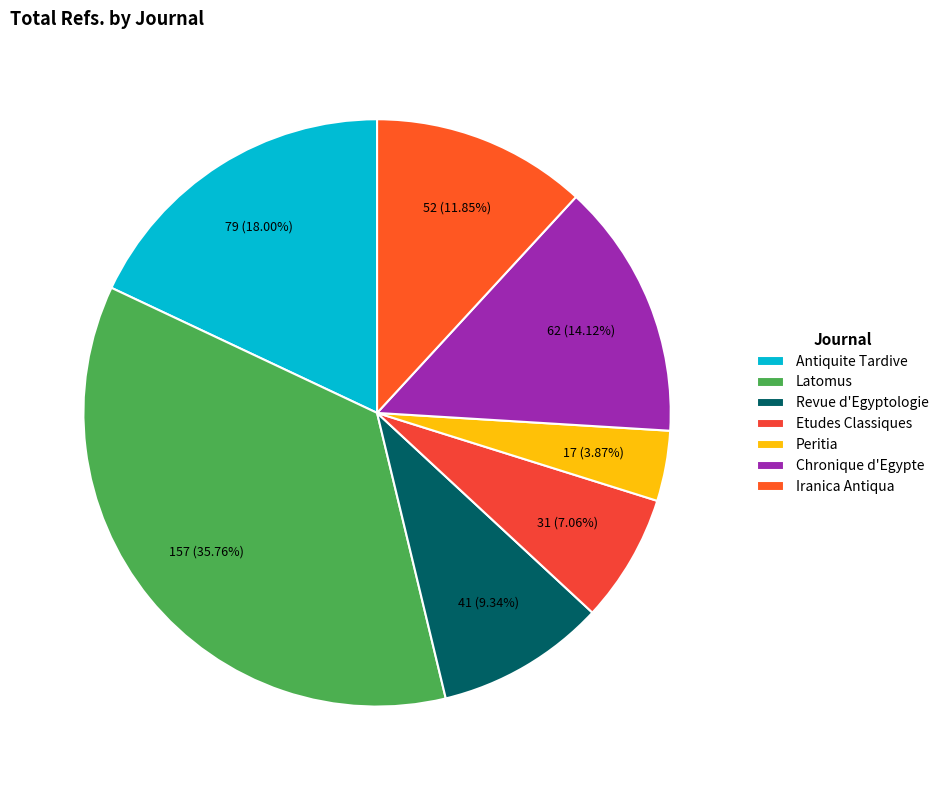

What percentage do Iranica Antiqua and Etudes Classiques together represent?

18.9%